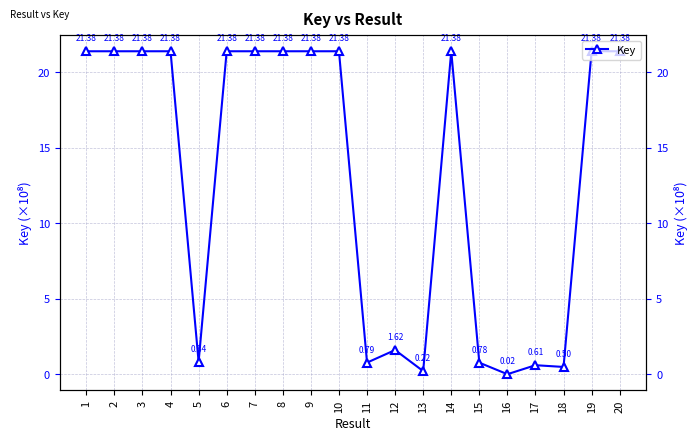

Where is the first local minimum?

5